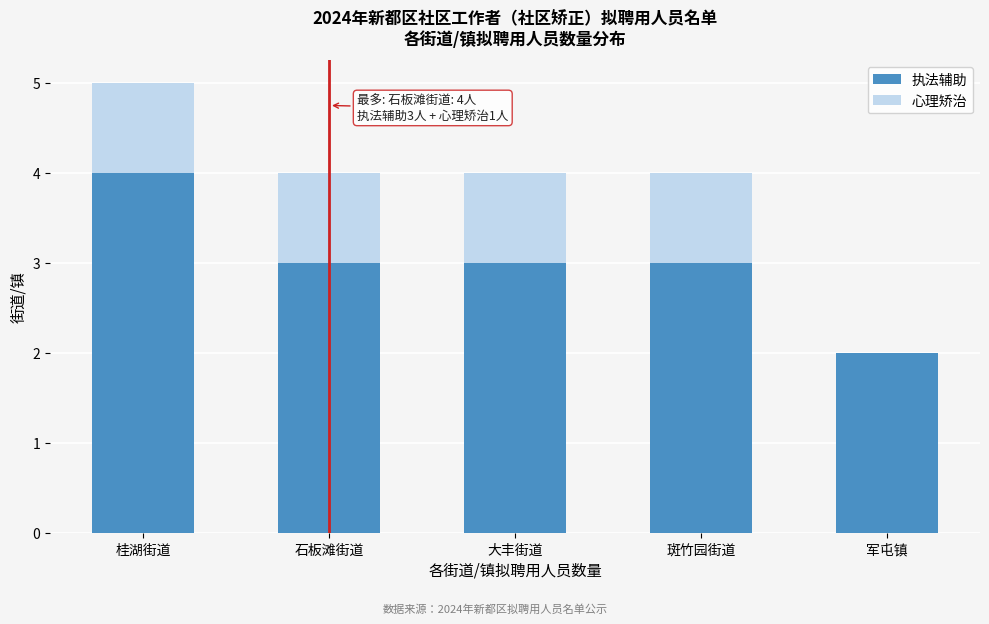

Reading left to right, list the values for the 执法辅助 series.

桂湖街道=4	石板滩街道=3	大丰街道=3	斑竹园街道=3	军屯镇=2